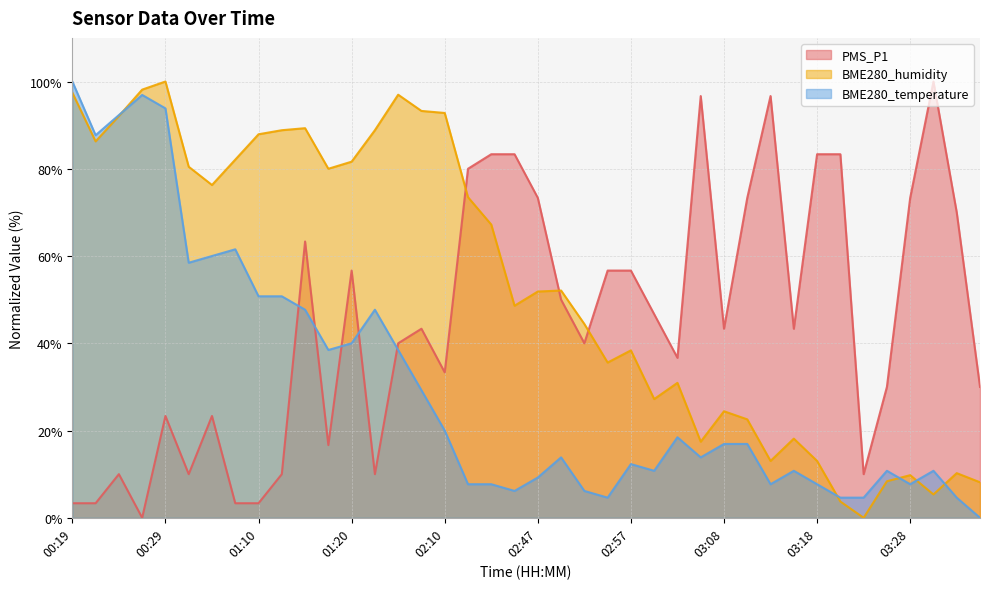

In BME280_temperature, how many points are lower than both neighbors (excluding endpoints)?

9